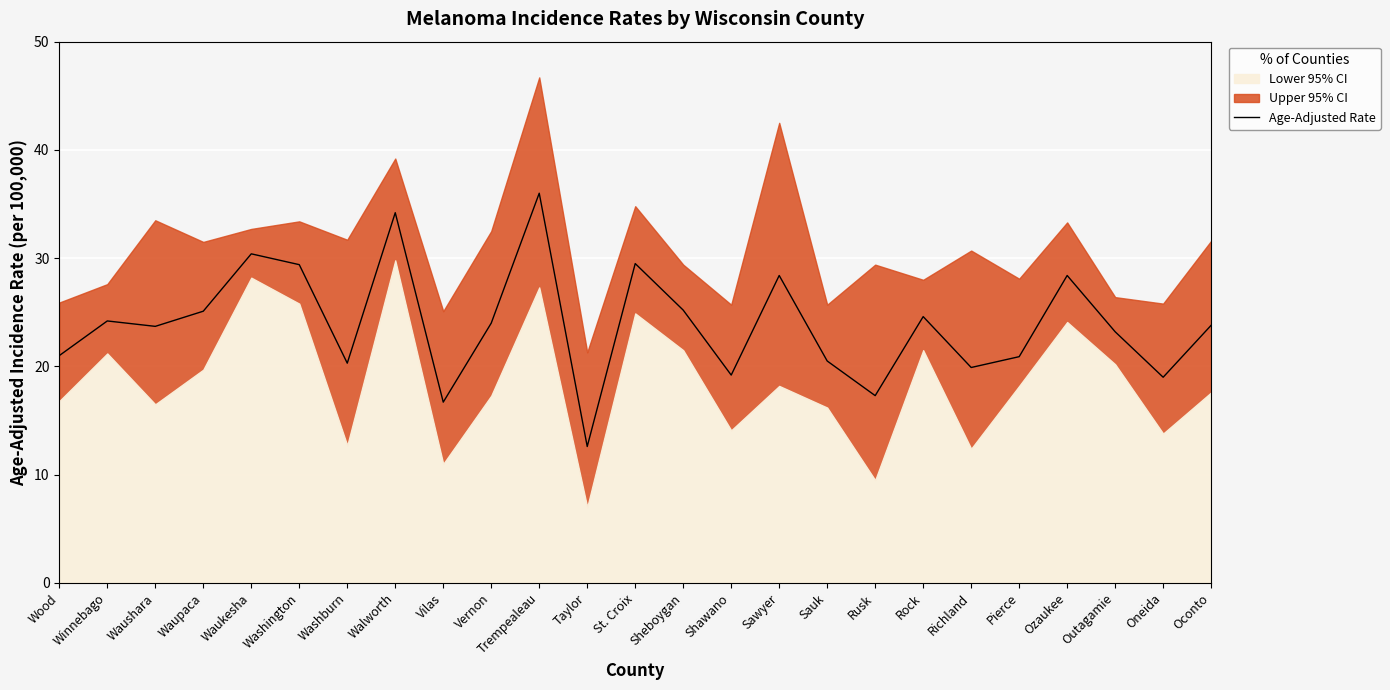

Reading left to right, extract all data points from this chart.

21.0	24.2	23.7	25.1	30.4	29.4	20.3	34.2	16.7	24.0	36.0	12.6	29.5	25.2	19.2	28.4	20.5	17.3	24.6	19.9	20.9	28.4	23.2	19.0	23.8